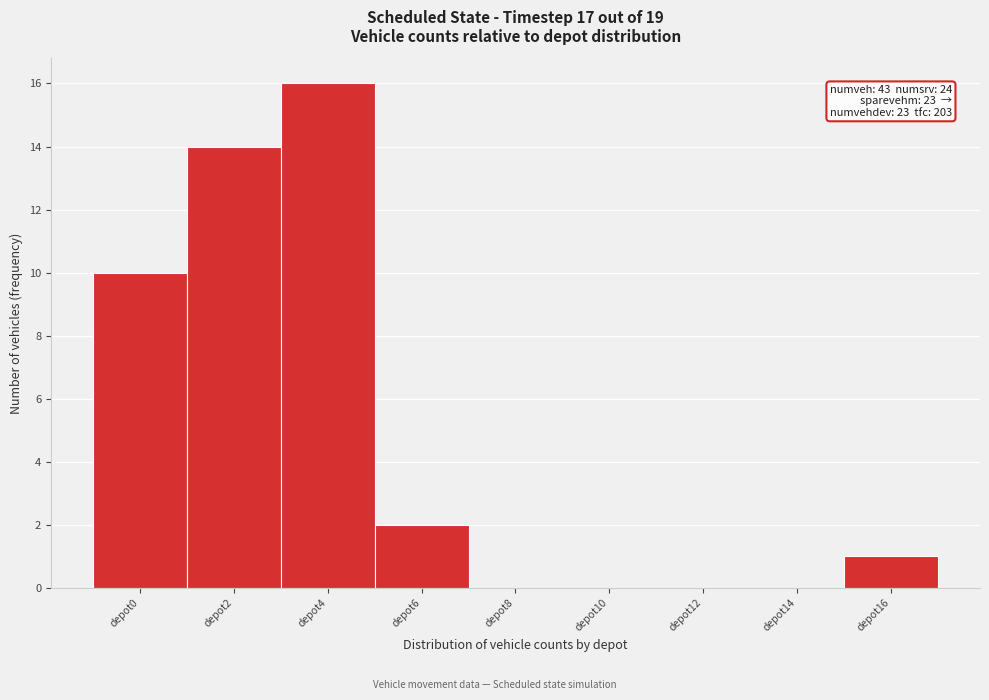

Reading left to right, what are all the values shown in this chart?

depot0=10	depot2=14	depot4=16	depot6=2	depot8=0	depot10=0	depot12=0	depot14=0	depot16=1